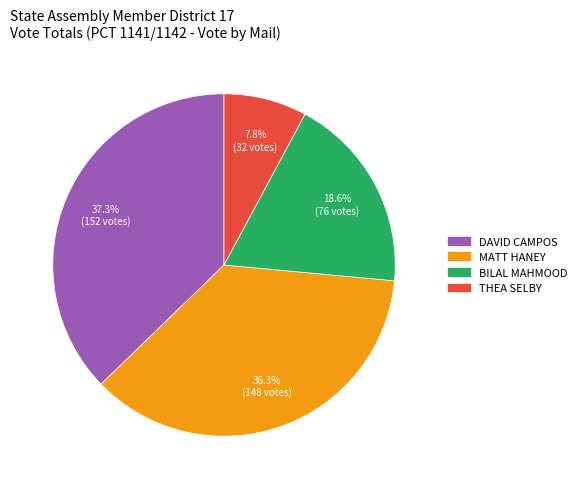

Is there a majority slice in this chart?

No